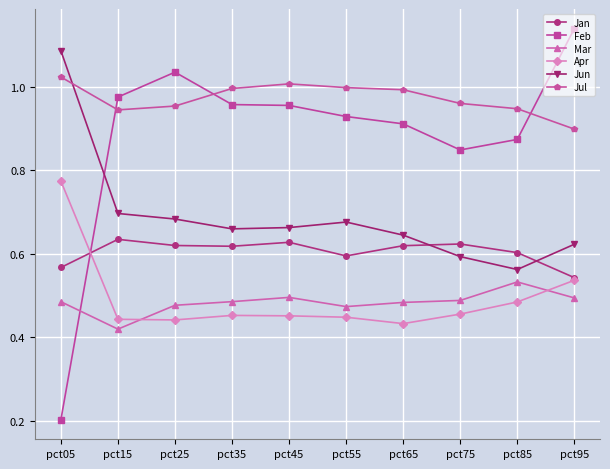

Is it true that Feb equals 0.3 at pct65?

False